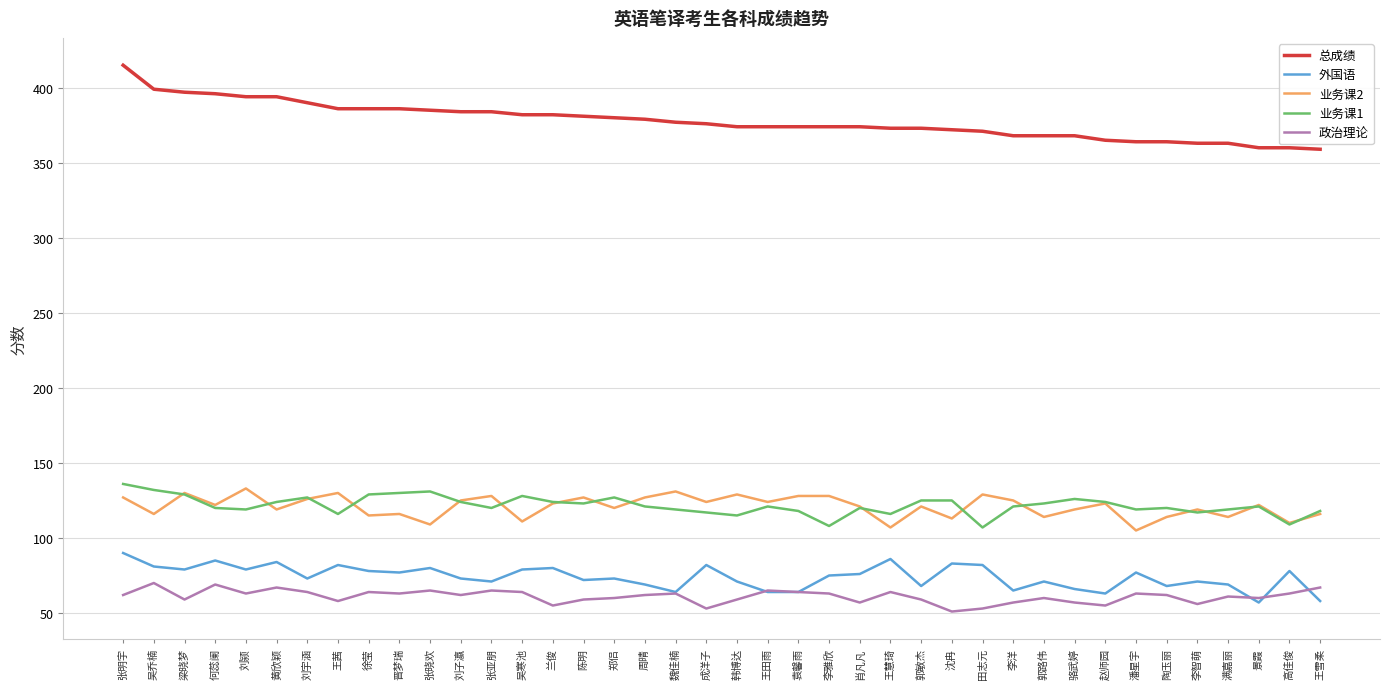

What position from the right is 吴寒池?

27